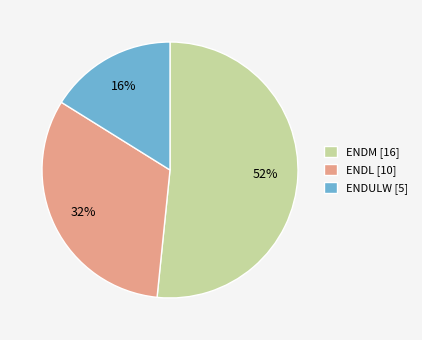

Rank the categories by value from lowest to highest.

ENDULW, ENDL, ENDM